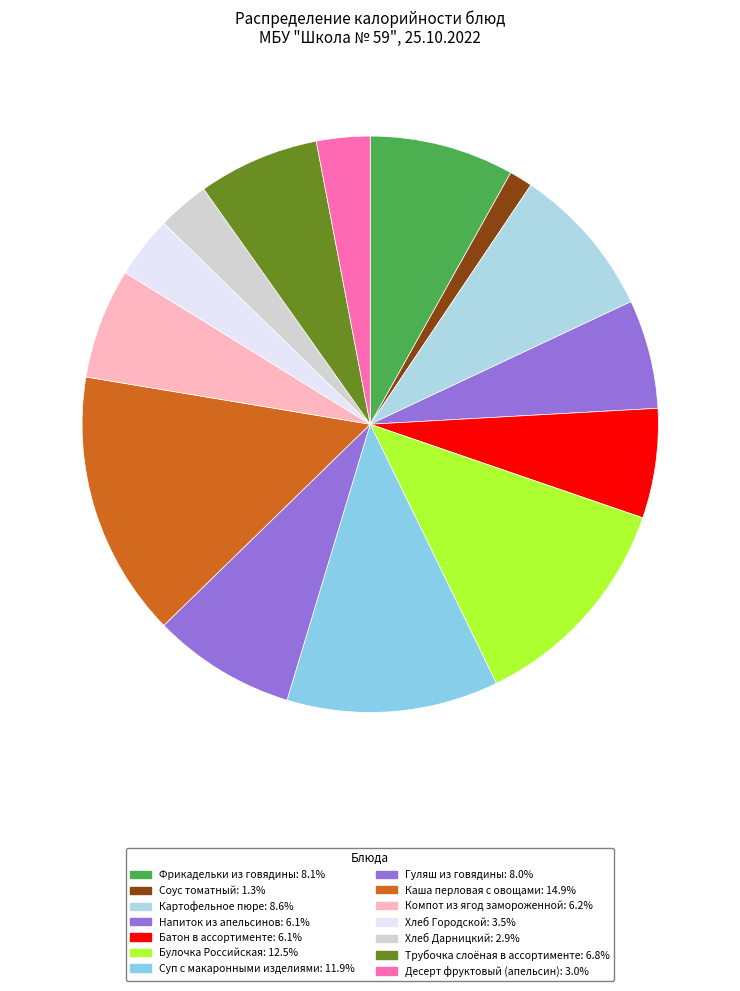

To the nearest percent, what percentage of the pie is Суп с макаронными изделиями?

12%